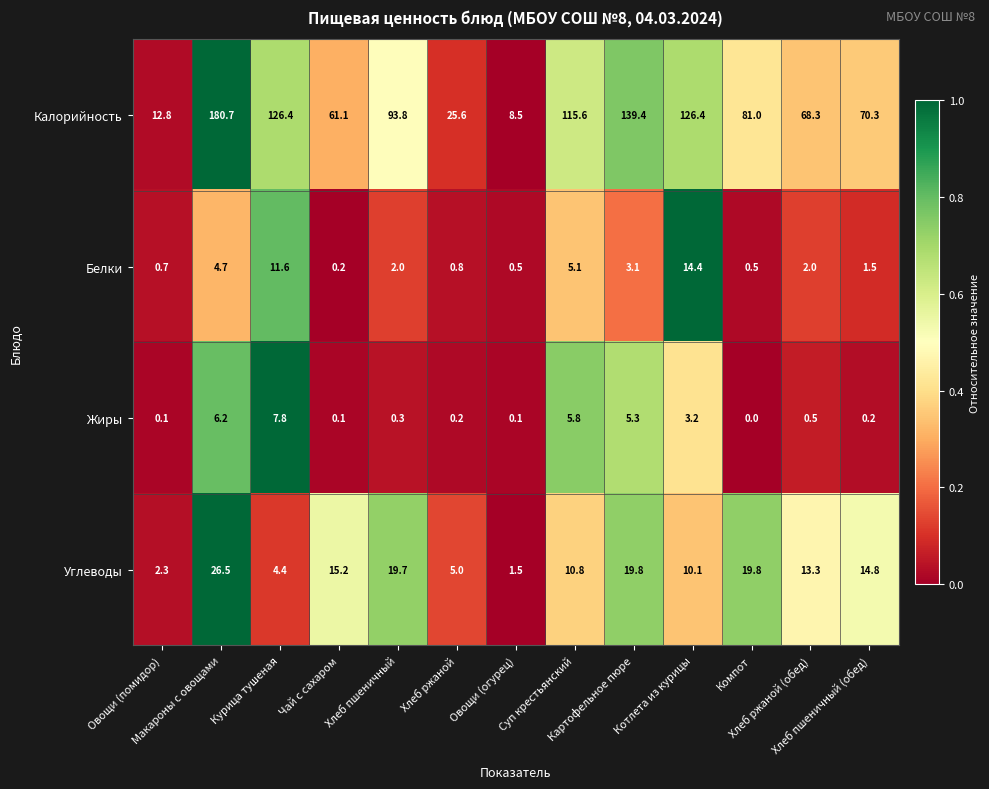

What is the highest value of the Калорийность series?

180.7